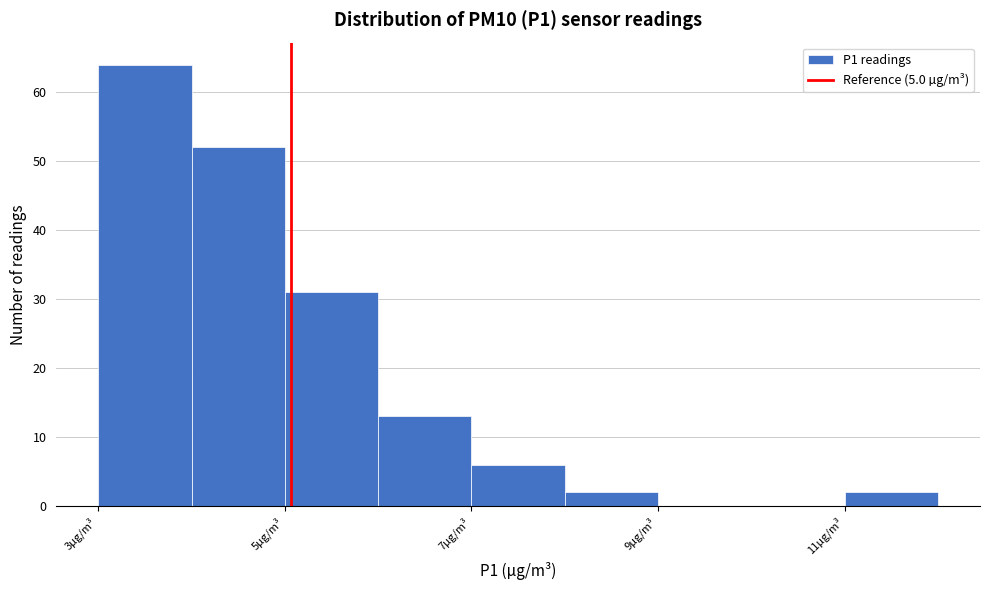

What is the height of the bar covering 8 to 9 on the x-axis? Neither the bar edges nor the heights are printed on the chart, so give them approximately, as read against the axes.

2